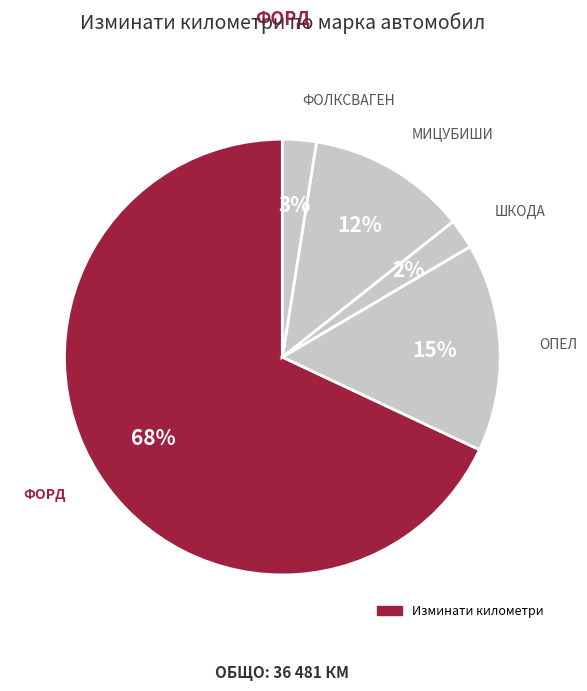

How many slices are in this pie chart?

5